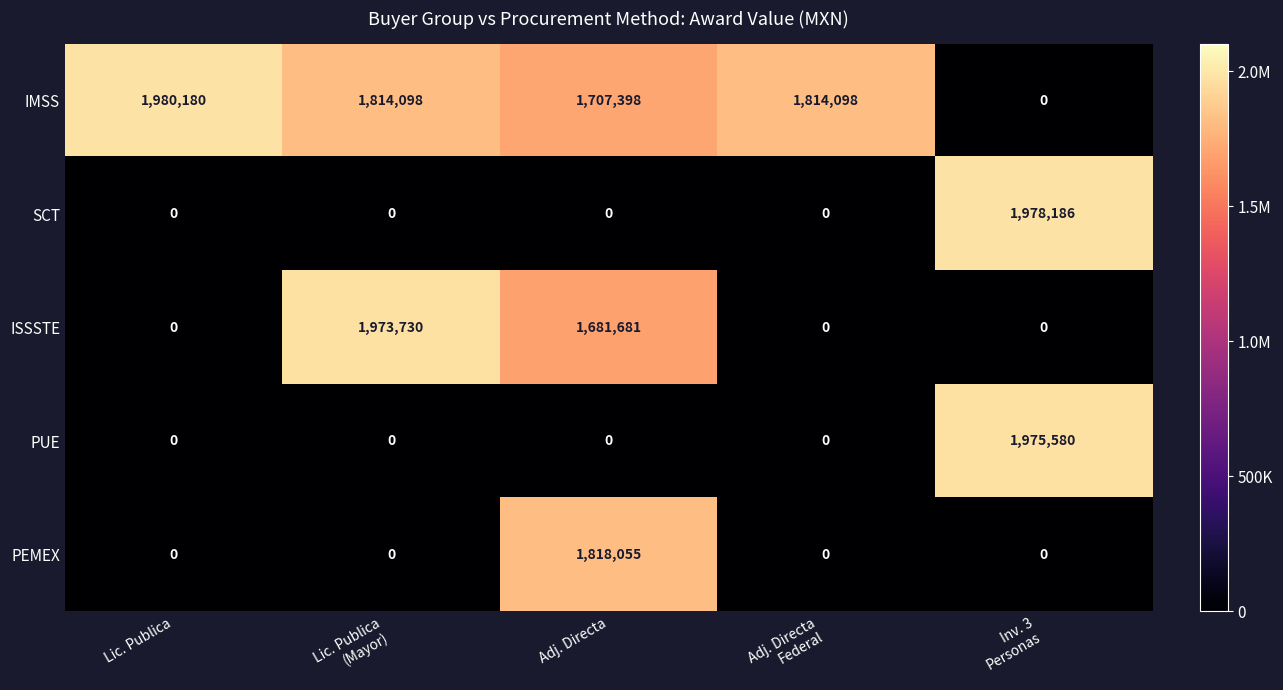

Which category has the highest value across all series?

Lic. Publica